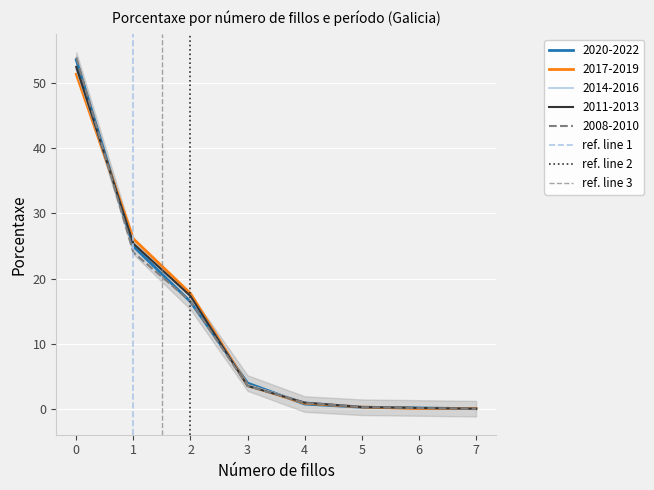

Is it true that 2017-2019 equals 67.1 at 0?

False